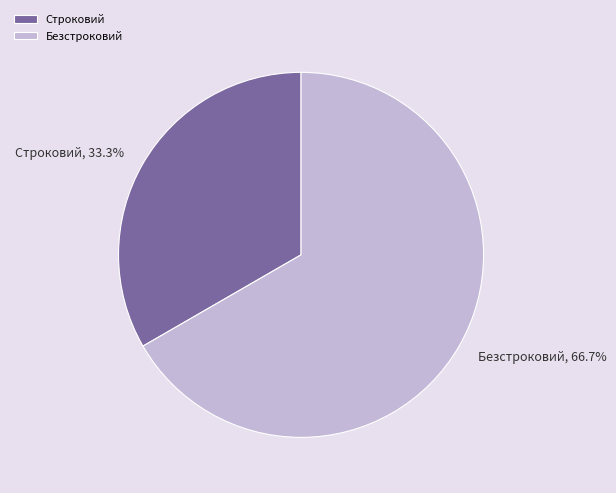

How many segments does this pie chart have?

2